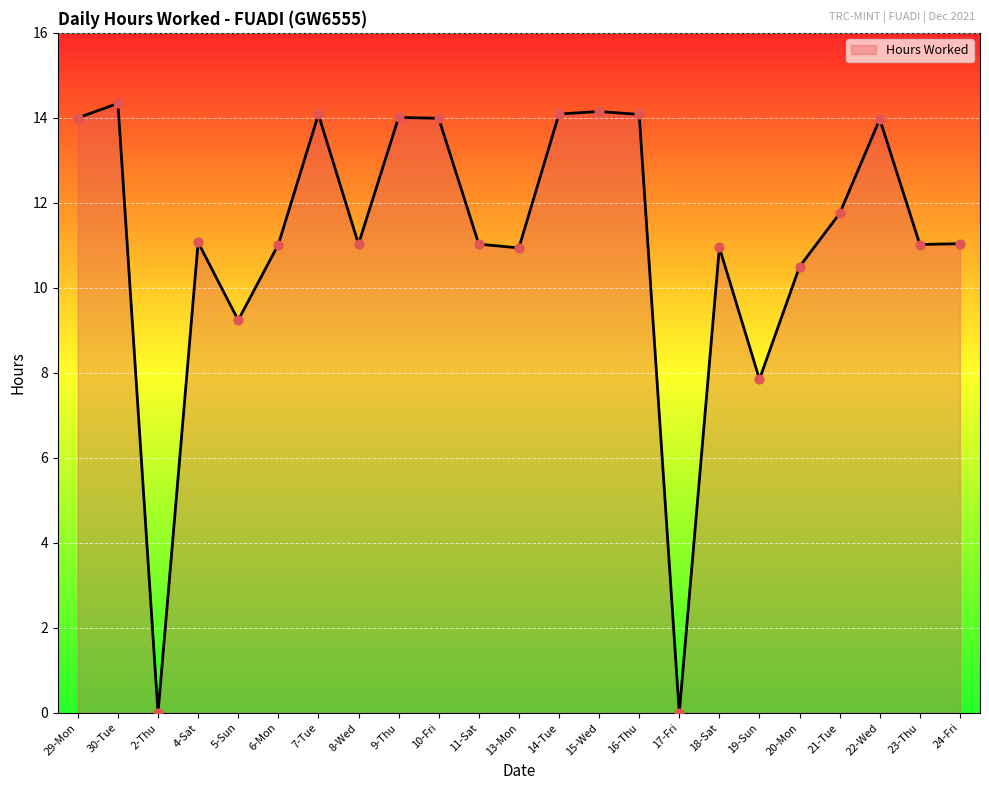

Which has a higher value, 8-Wed or 2-Thu?

8-Wed